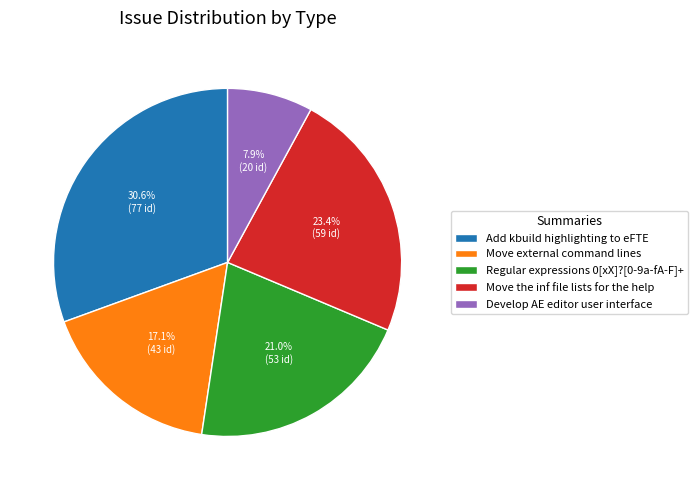

To the nearest percent, what is the combined percentage of Add kbuild highlighting to eFTE and Regular expressions 0[xX]?[0-9a-fA-F]+?

52%